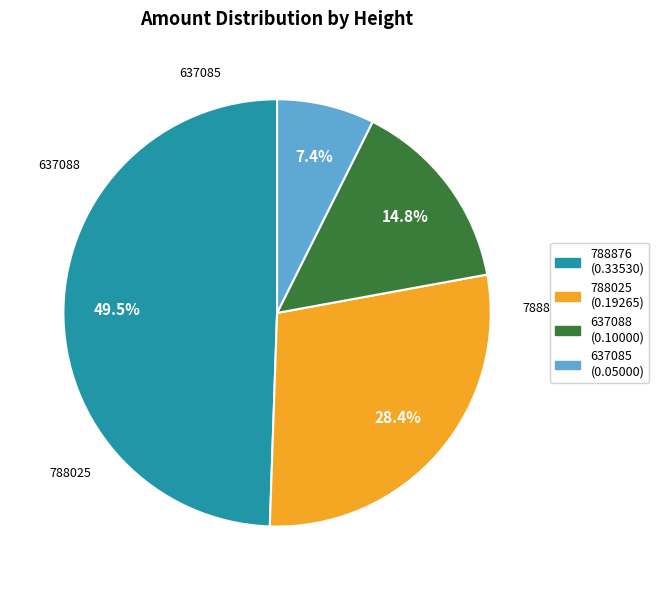

True or false: 637088 accounts for 4% of the total.

False